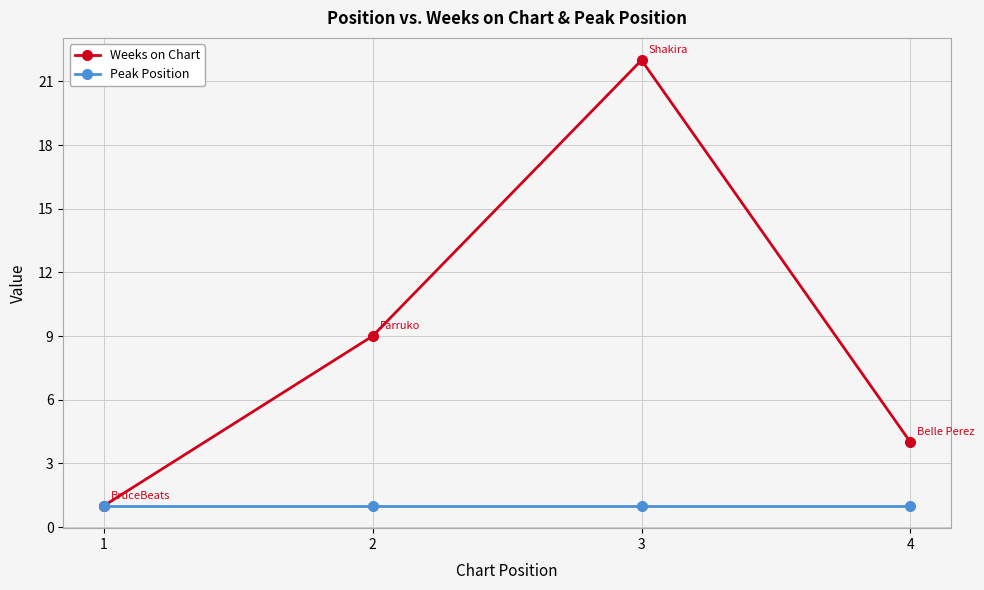

True or false: Weeks on Chart has a value of 1 at 1.

True